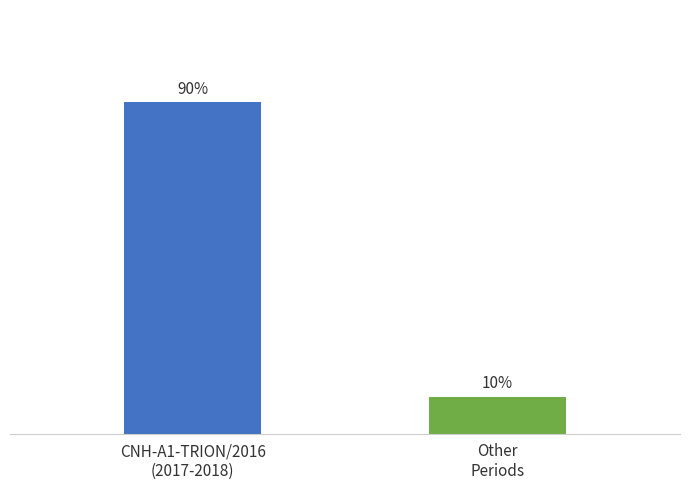

Does the chart contain any negative values?

No